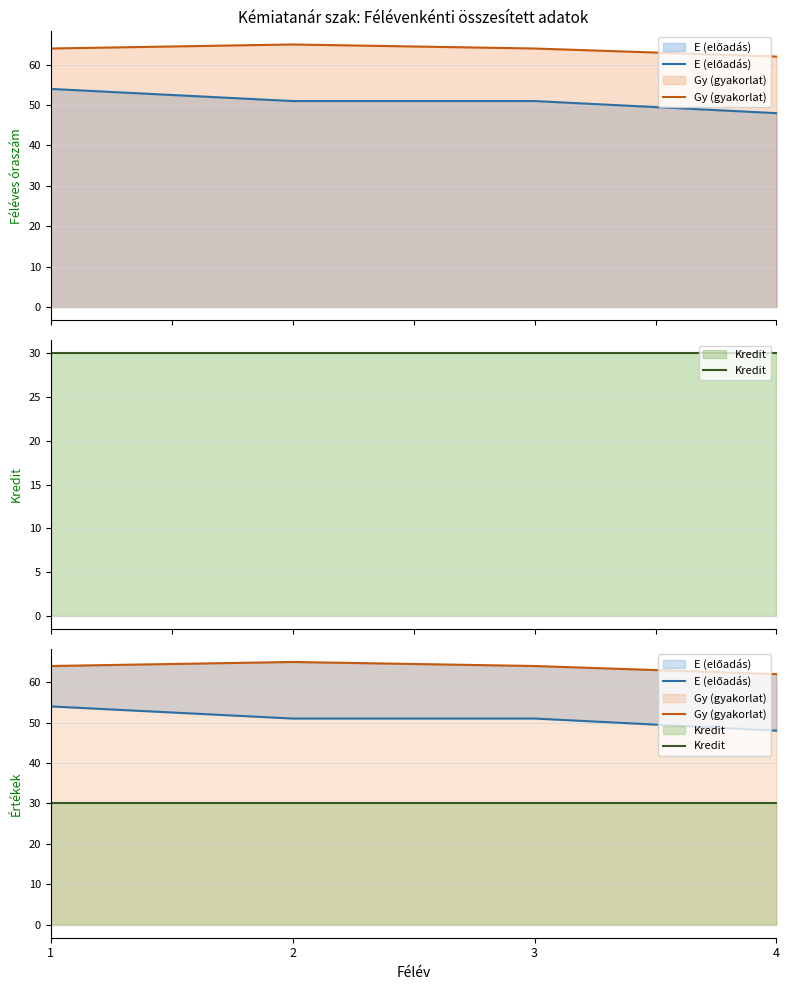

The value of E (előadás) at 1 is 92. True or false?

False